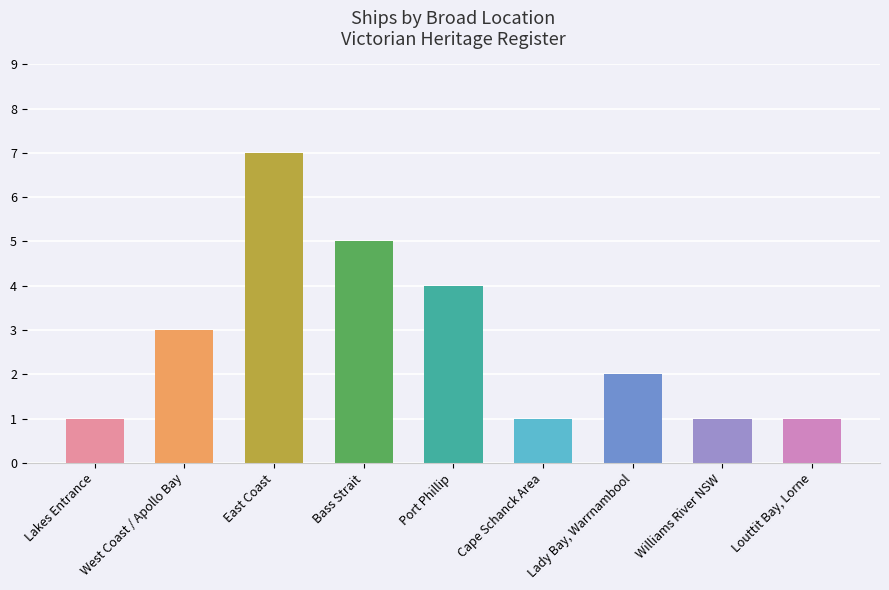

What is the minimum value shown in the chart?

1